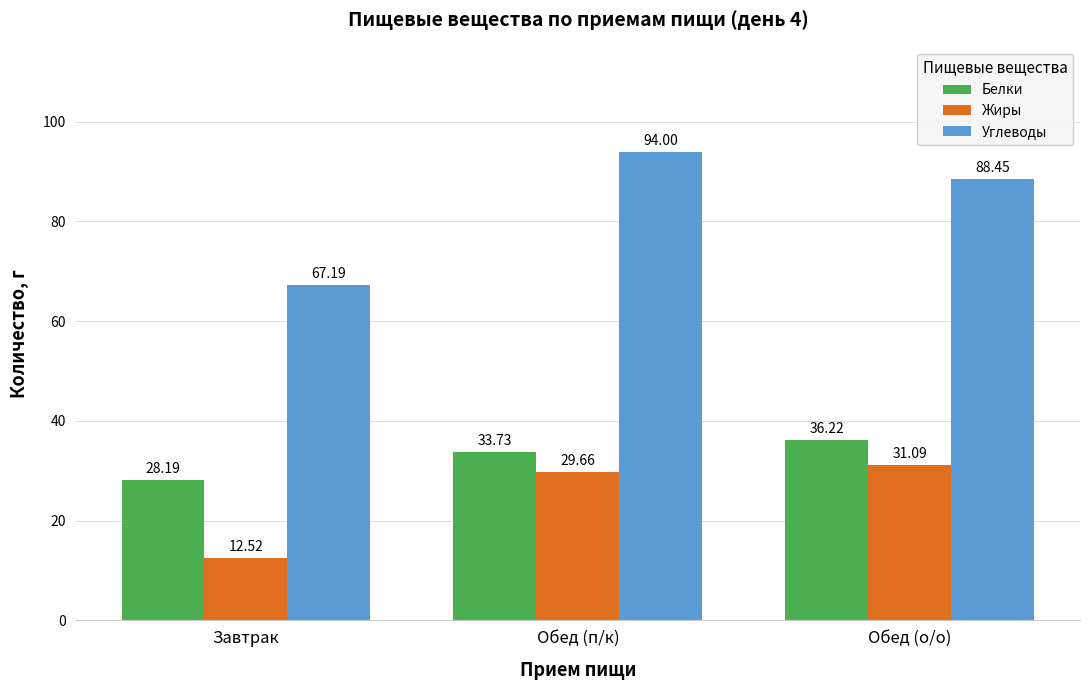

What is the total value across all series at Завтрак?

107.9